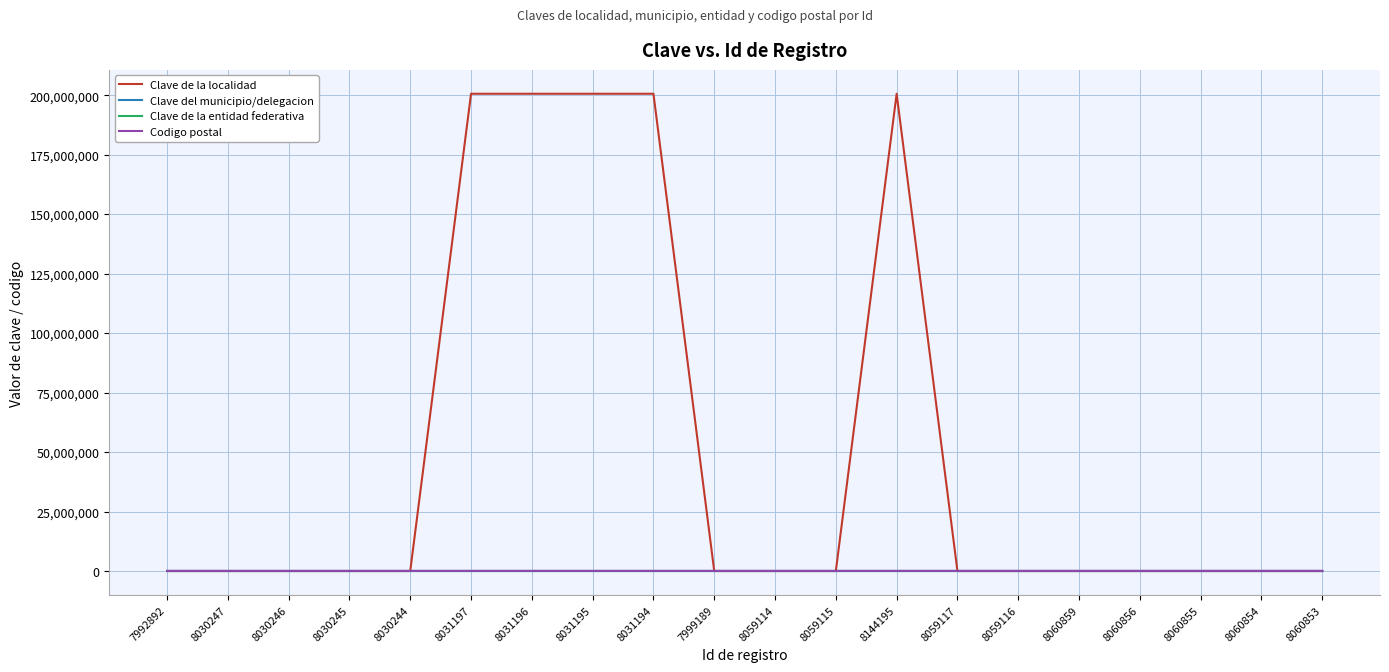

How many series are shown in this chart?

4